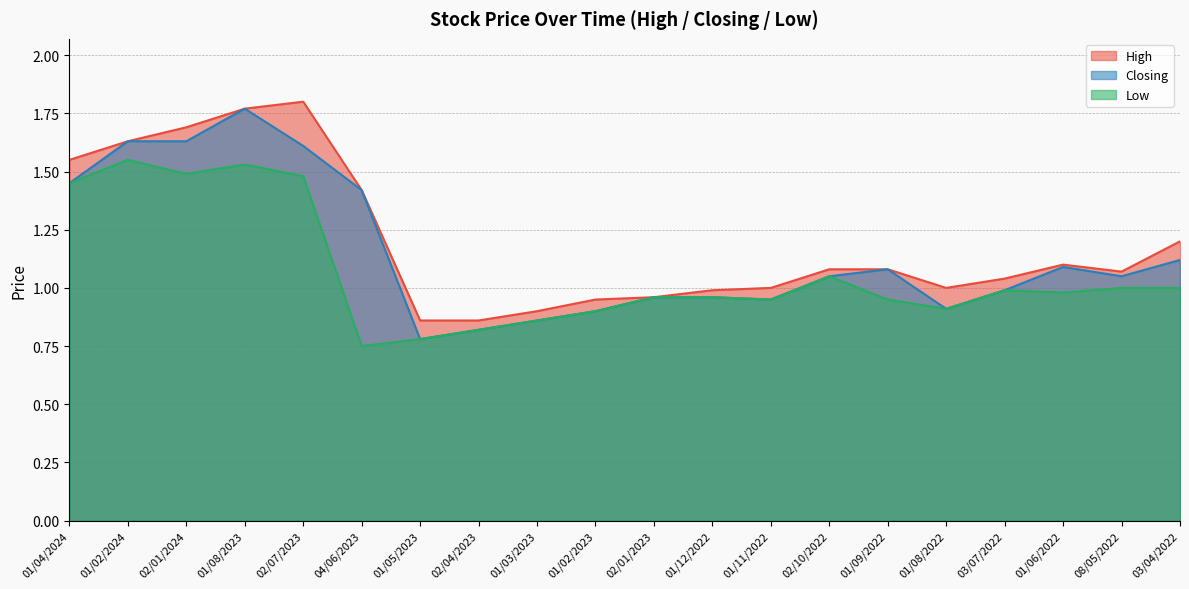

Reading left to right, what are all the values shown in this chart?

High: 1.6	1.6	1.7	1.8	1.8	1.4	0.9	0.9	0.9	0.9	1.0	1.0	1.0	1.1	1.1	1.0	1.0	1.1	1.1	1.2
Closing: 1.4	1.6	1.6	1.8	1.6	1.4	0.8	0.8	0.9	0.9	1.0	1.0	0.9	1.1	1.1	0.9	1.0	1.1	1.1	1.1
Low: 1.4	1.6	1.5	1.5	1.5	0.8	0.8	0.8	0.9	0.9	1.0	1.0	0.9	1.1	0.9	0.9	1.0	1.0	1.0	1.0